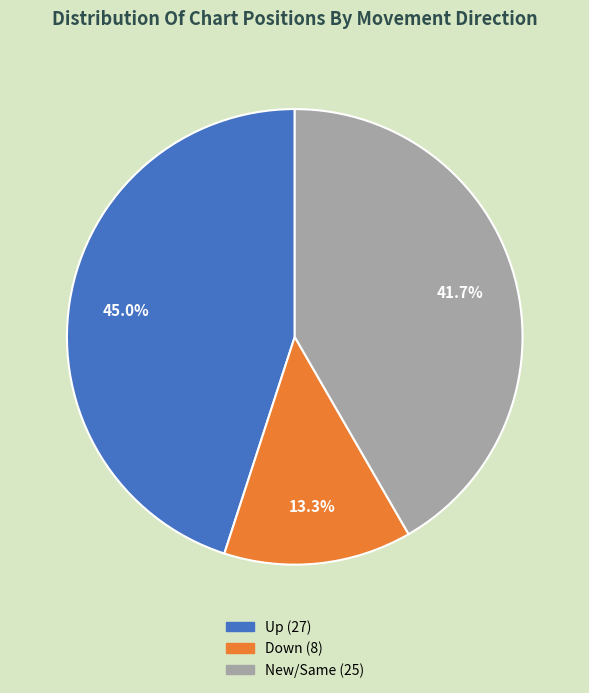

Is there a majority slice in this chart?

No